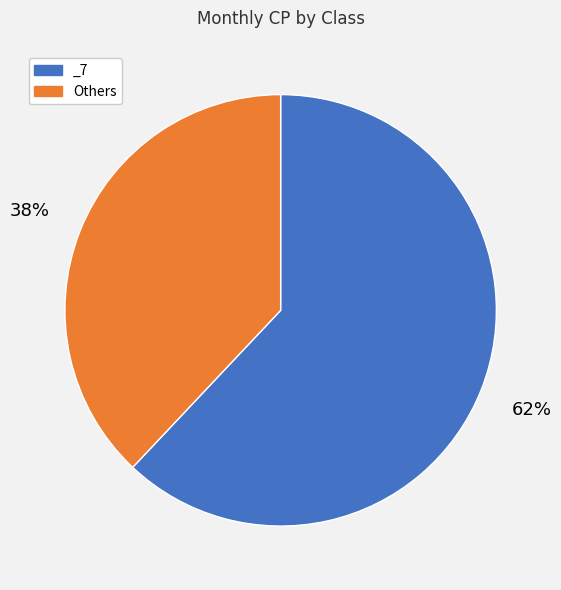

How many slices are in this pie chart?

2